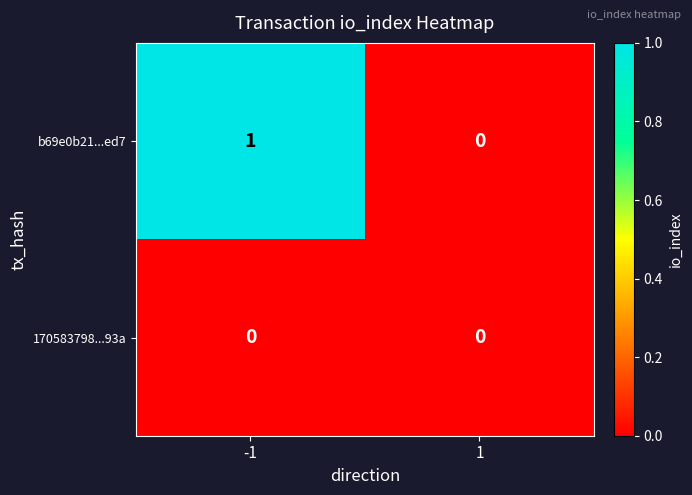

Rank the series by their average value, from highest to lowest.

b69e0b21...ed7, 170583798...93a